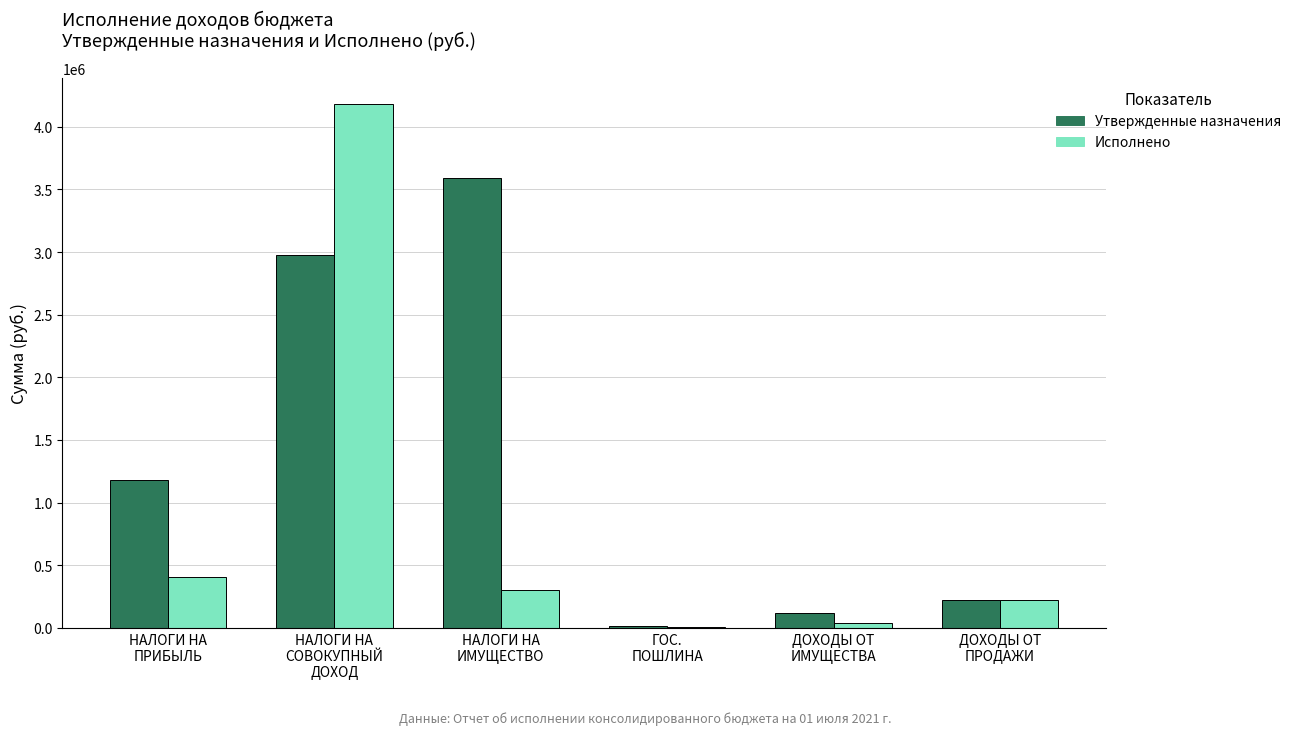

What are all the series names shown in the legend?

Утвержденные назначения, Исполнено